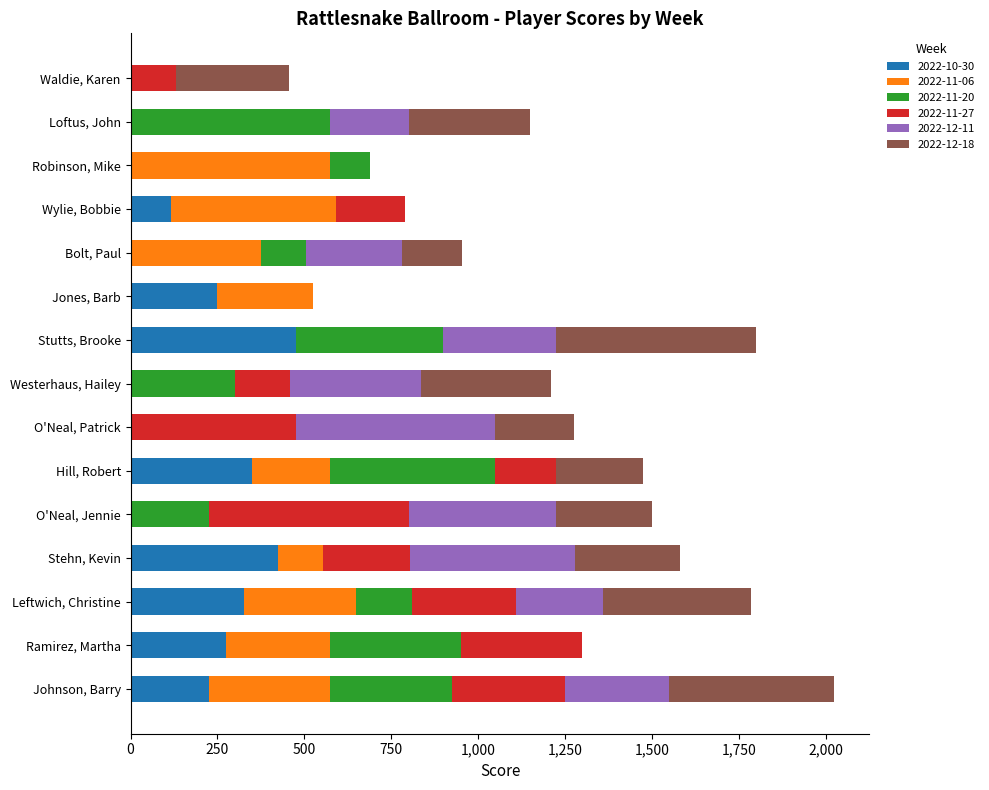

What is the total value across all series at Bolt, Paul?

955